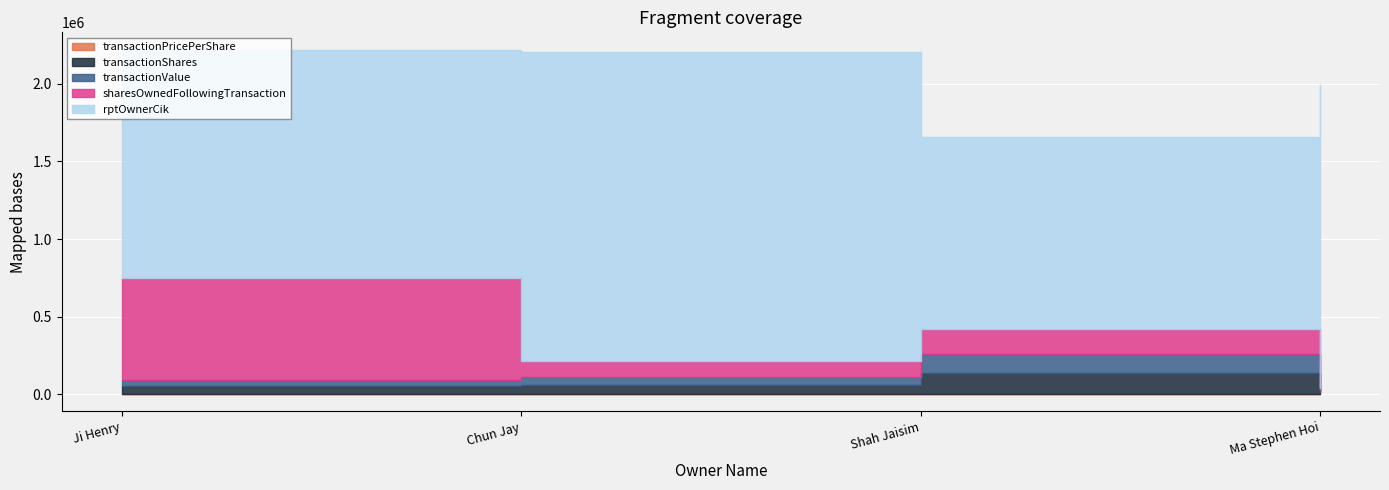

What is the sum of all transactionValue values?

230014.0